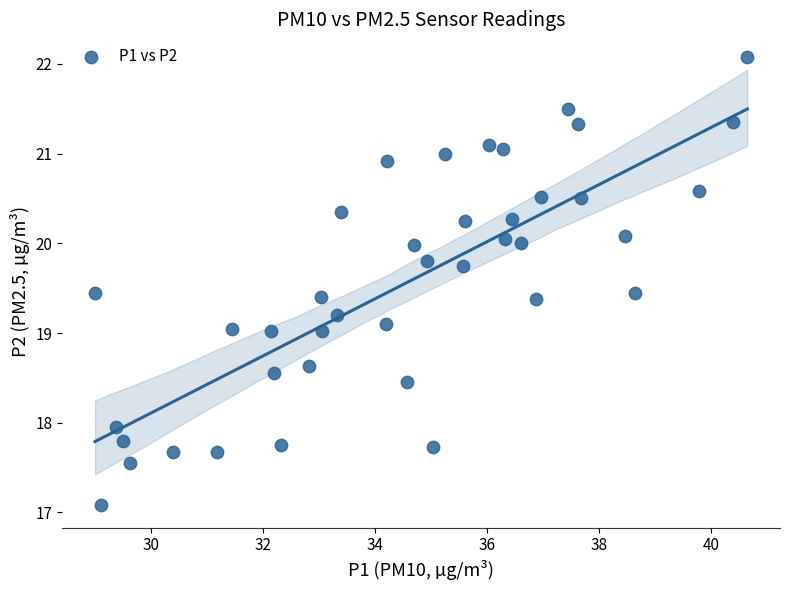

What is the range of Y values (max minus min)?

5.0